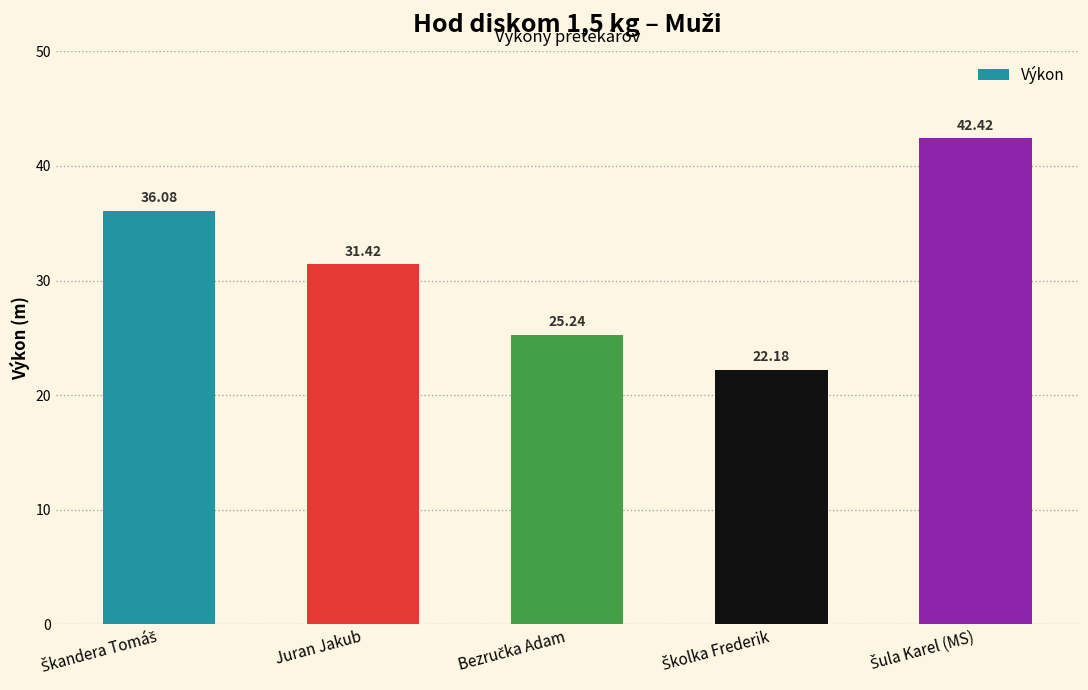

Where is the data nearest to the value 32?

Juran Jakub